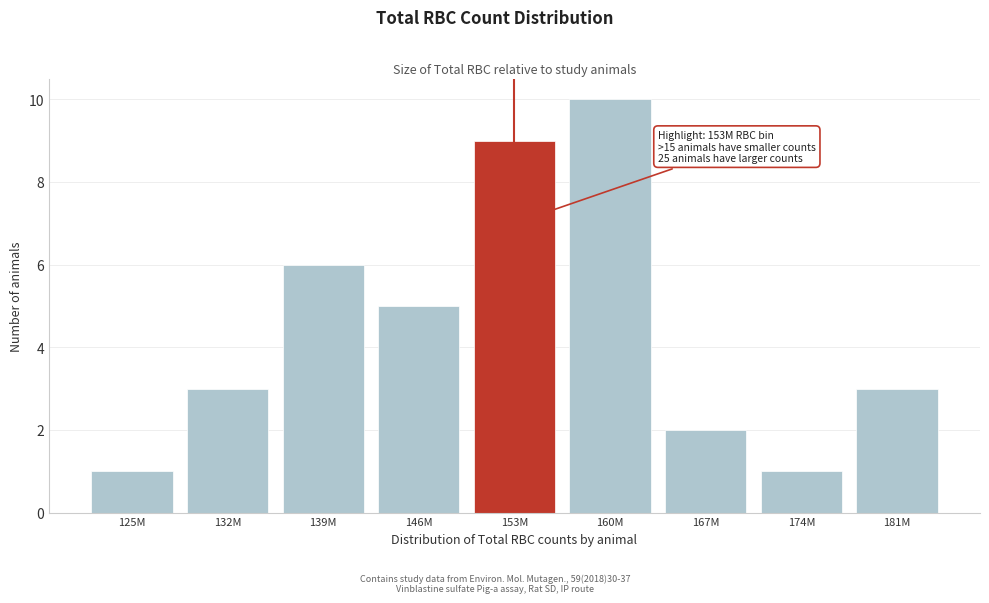

Reading left to right, list all the values displayed in this chart.

1	3	6	5	9	10	2	1	3